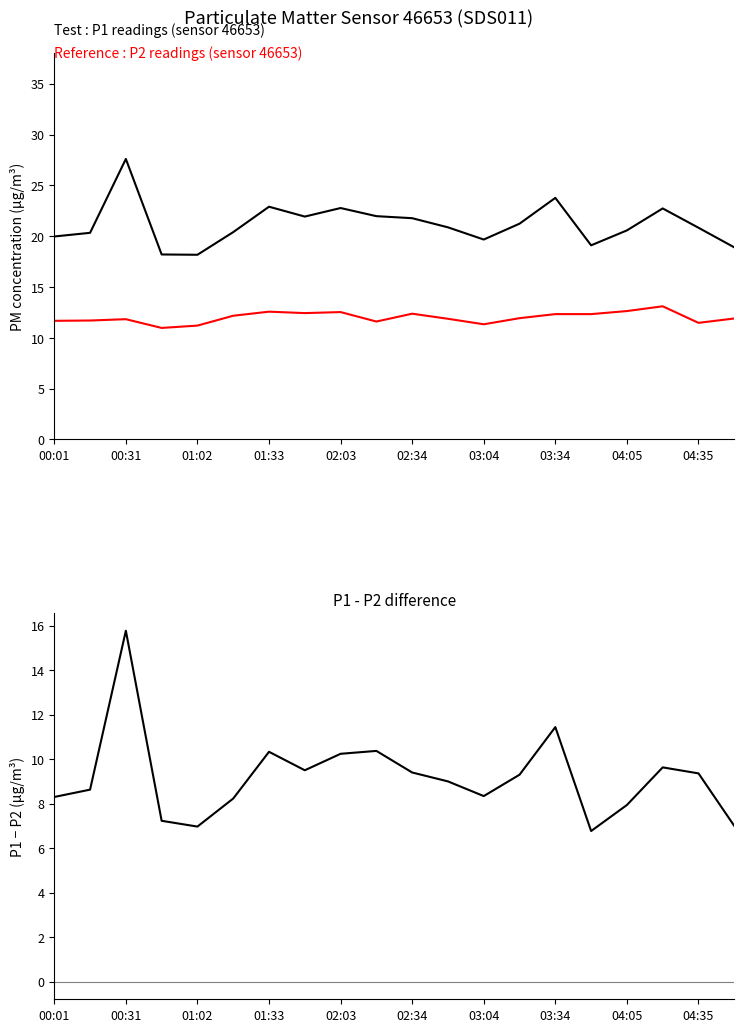

True or false: P1 - P2 and P1 (2023-02-10) cross at least once.

False